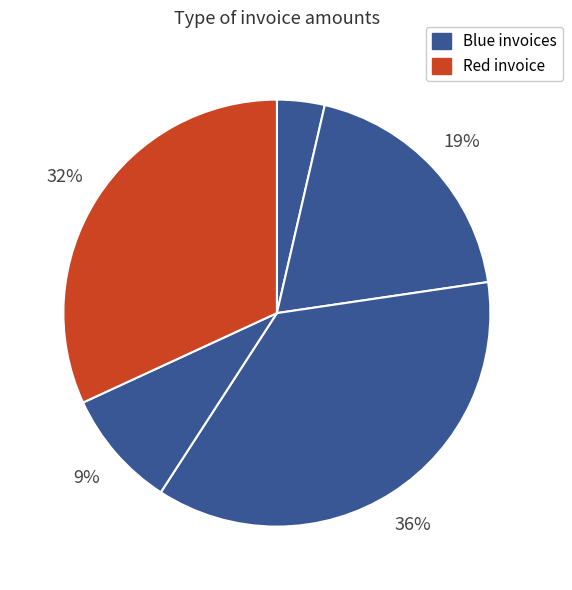

How many slices are in this pie chart?

5